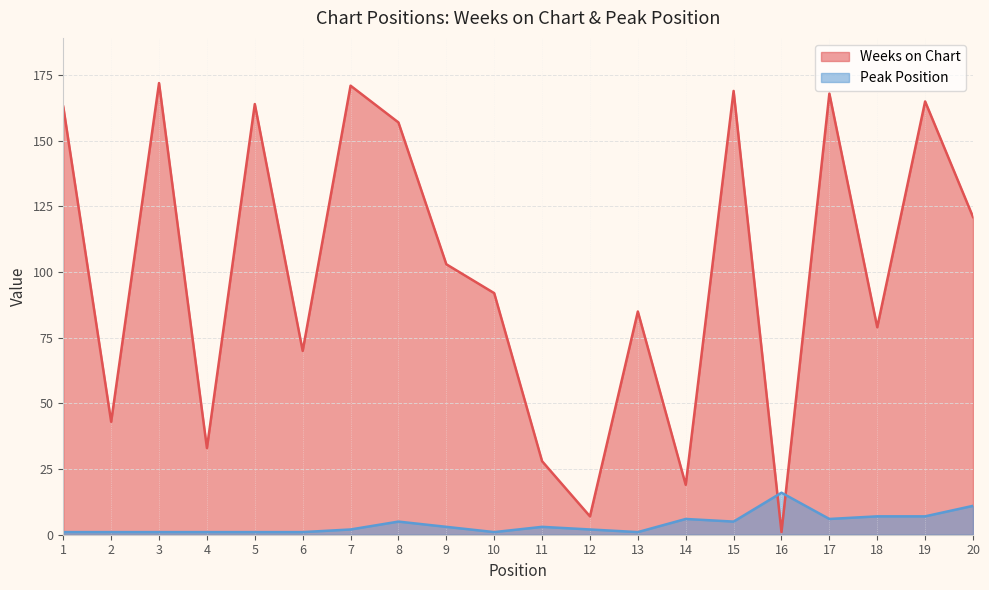

In Weeks on Chart, how many points are lower than both neighbors (excluding endpoints)?

7